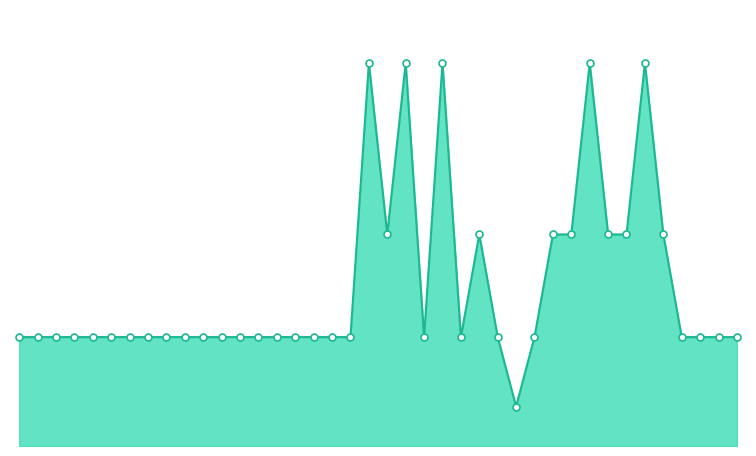

Is this an area chart (filled region under the line)?

Yes